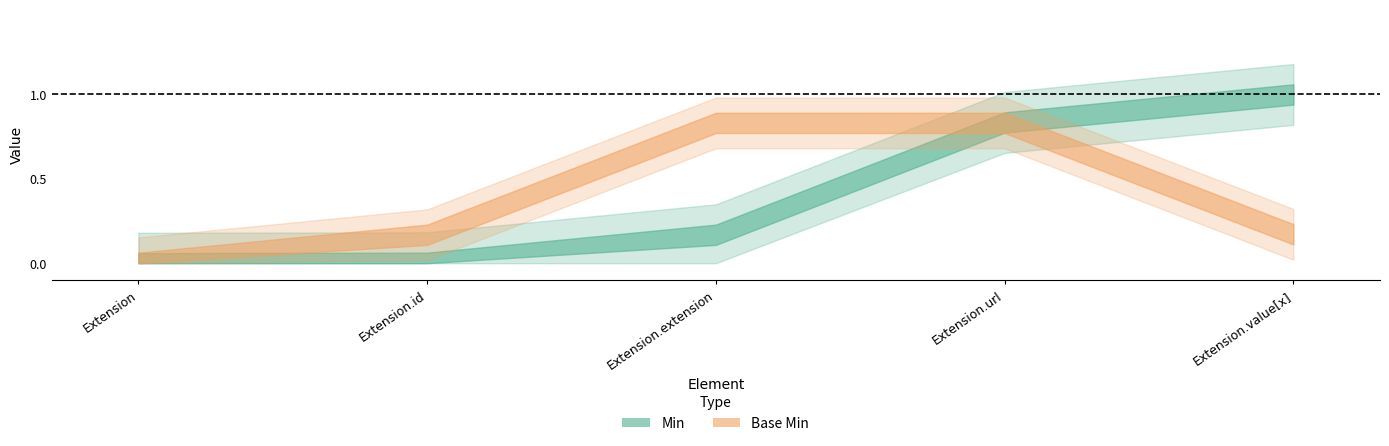

What are all the series names shown in the legend?

Min, Base Min